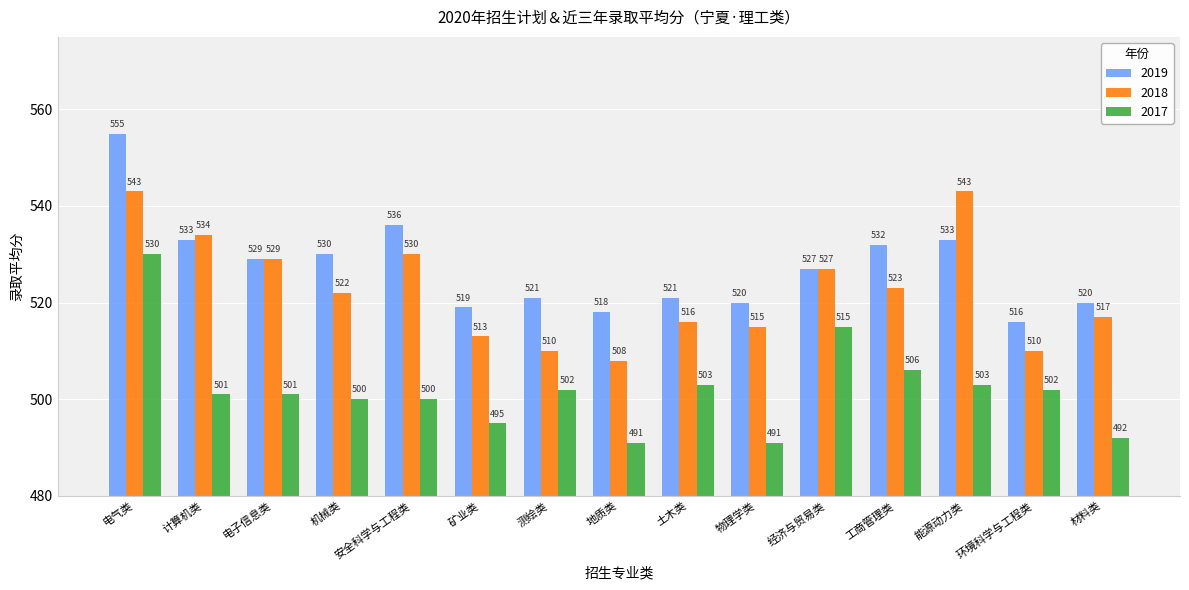

The 2018 series shows 510 at 测绘类. True or false?

True